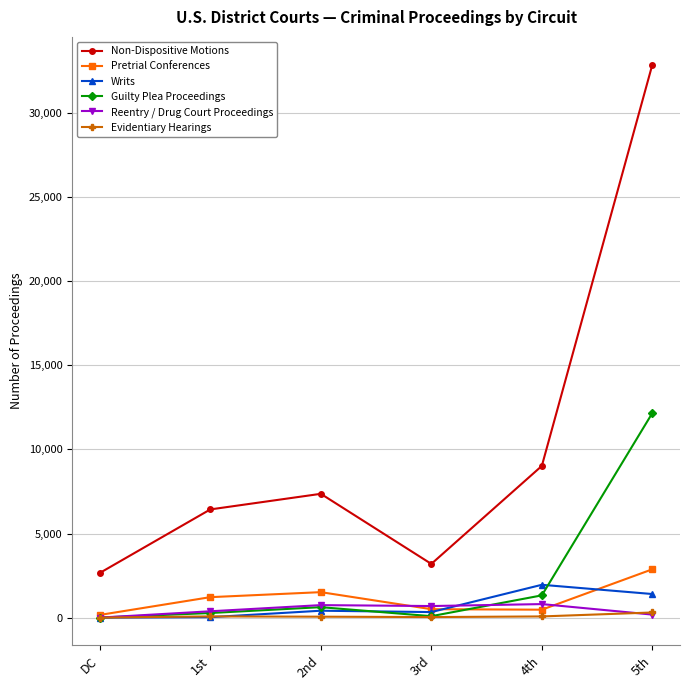

True or false: Non-Dispositive Motions and Evidentiary Hearings intersect in this chart.

False